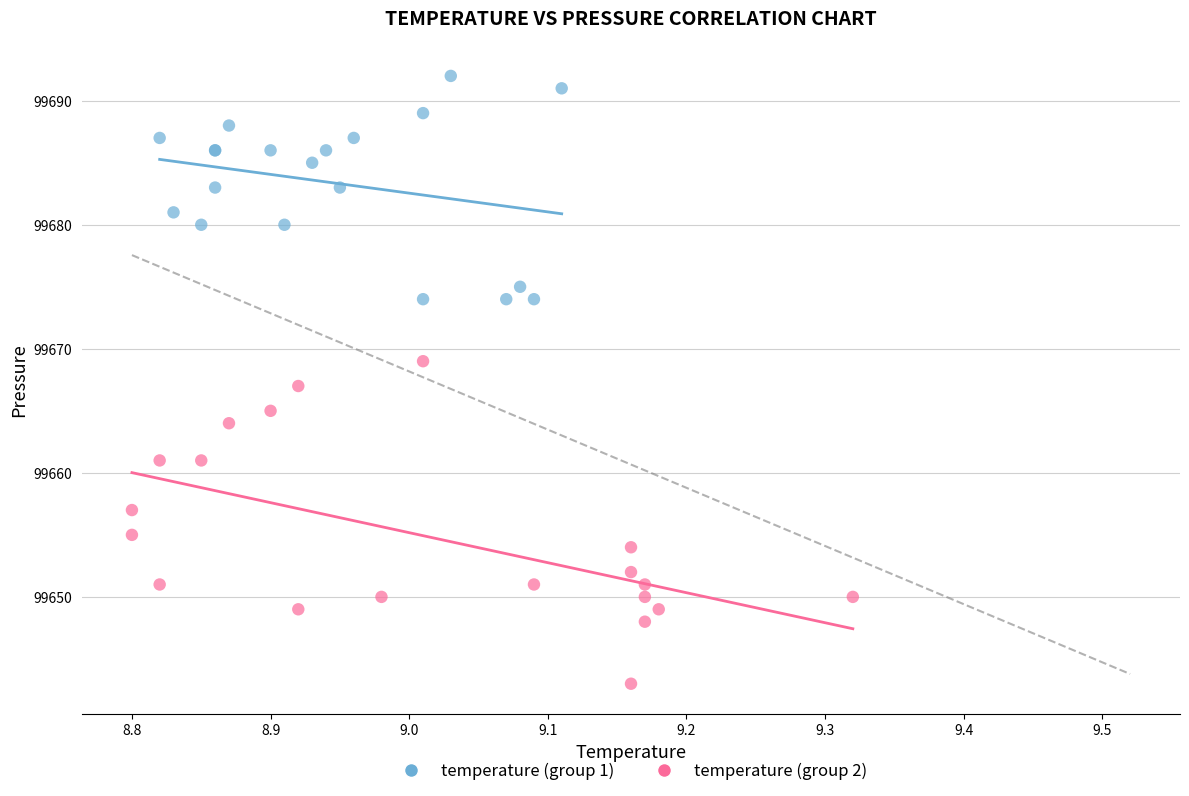

Which series contains the highest Y value?

temperature (group 1)